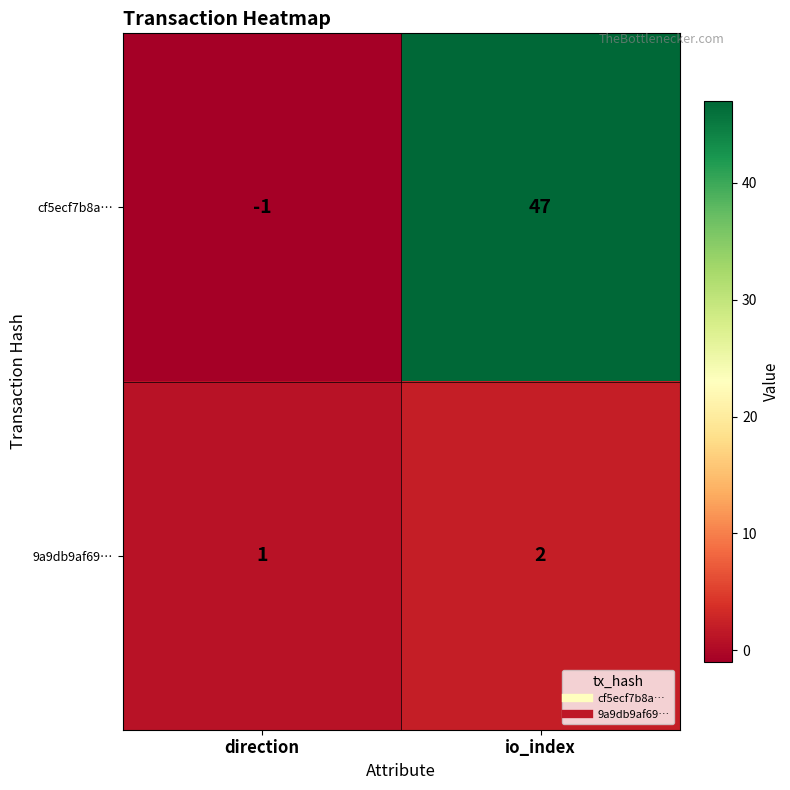

At which category is the sum across all series the highest?

io_index